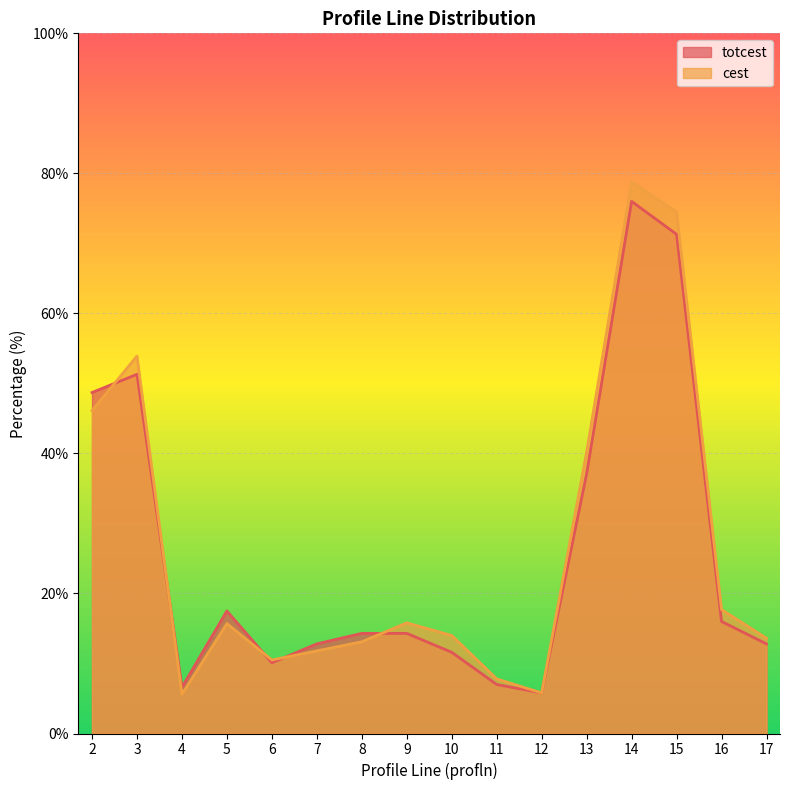

What is the spread (max minus min) of values at 13?

3.1